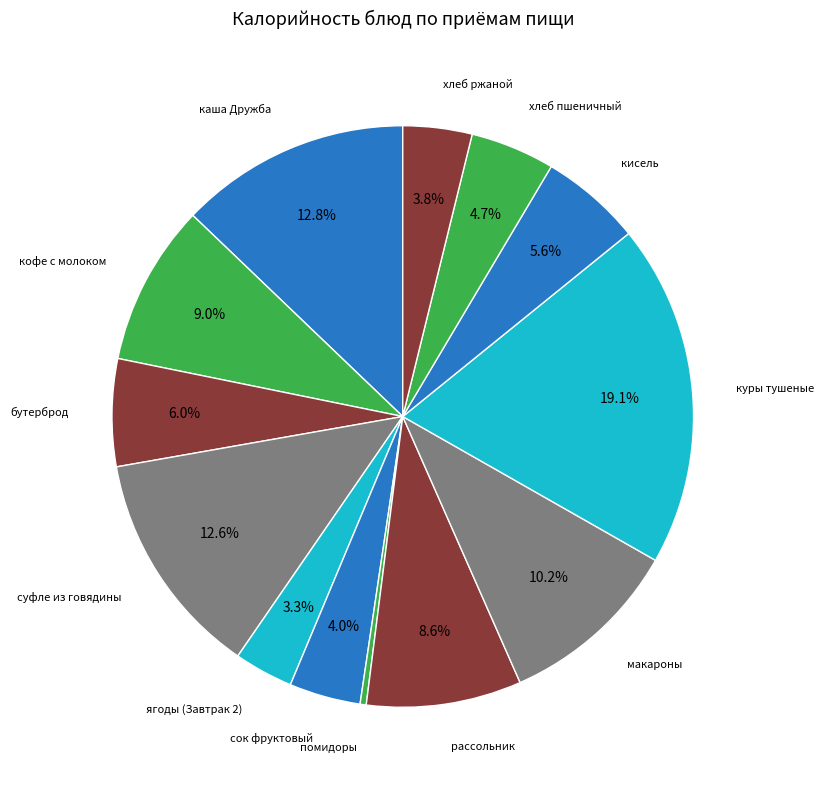

Does хлеб пшеничный account for over 50% of the chart?

No